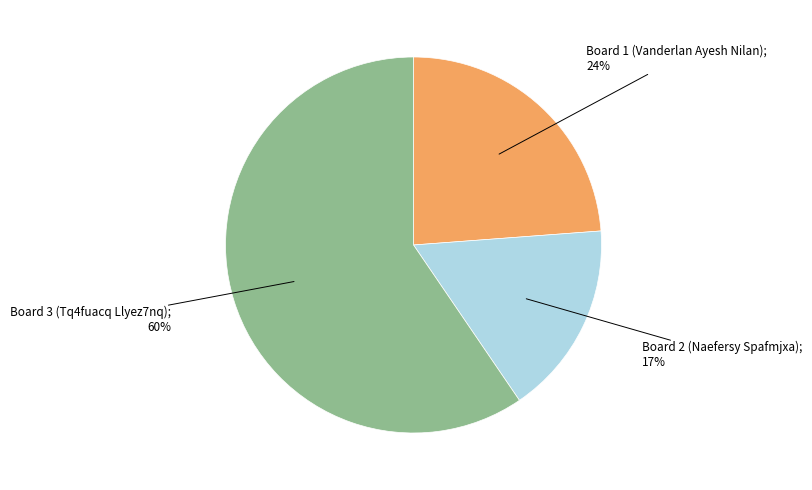

To the nearest percent, what is the difference between the largest and smallest slice percentages?

43%